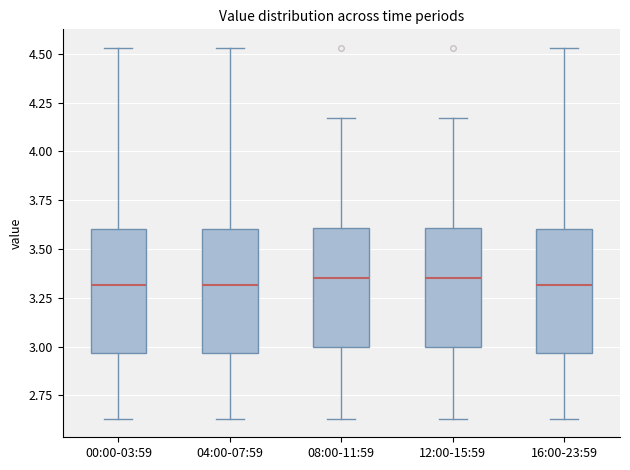

Reading left to right, read every box against the y-axis: the position of its median line, the range the box covers, and the ends of its whiskers. The values are not printed on the chart, so give them approximately, as read against the axis.

00:00-03:59: median 3.30, box 2.95 to 3.60, whiskers 2.65 to 4.55
04:00-07:59: median 3.30, box 2.95 to 3.60, whiskers 2.65 to 4.55
08:00-11:59: median 3.35, box 3.00 to 3.60, whiskers 2.65 to 4.15
12:00-15:59: median 3.35, box 3.00 to 3.60, whiskers 2.65 to 4.15
16:00-23:59: median 3.30, box 2.95 to 3.60, whiskers 2.65 to 4.55